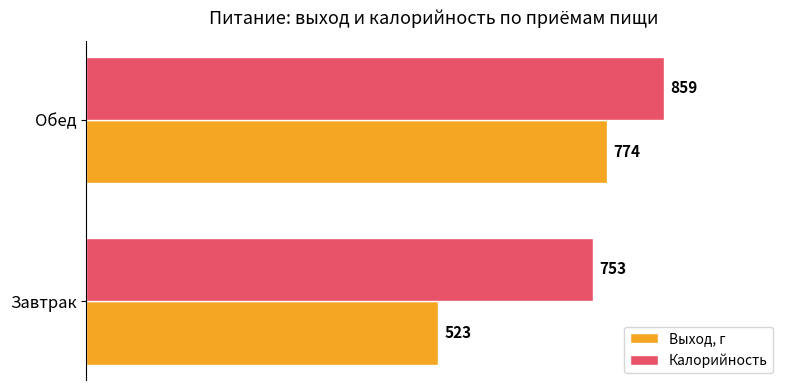

The value of Выход, г at Завтрак is 523. True or false?

True